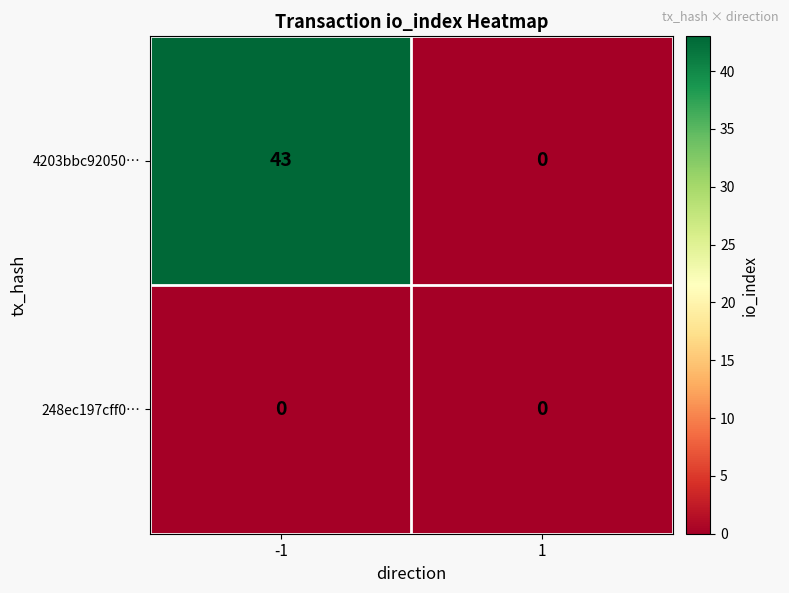

Which series has the widest spread of values?

4203bbc92050…